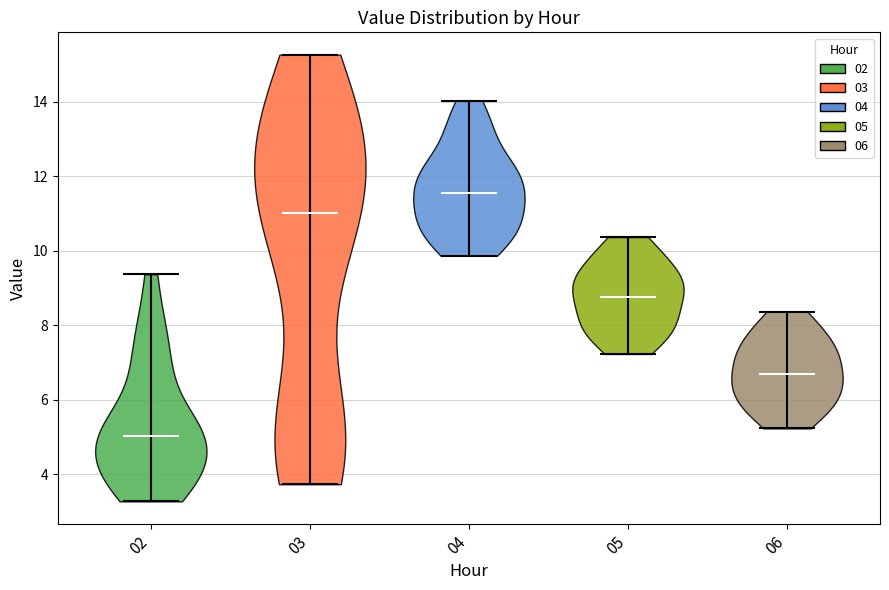

Which violin has the lowest median line?

02